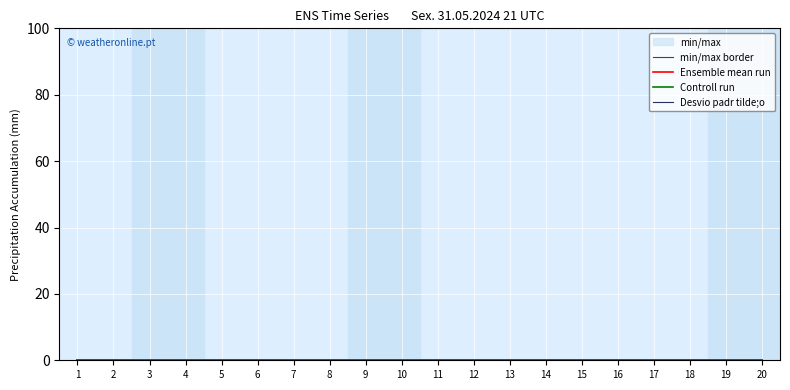

The col_1 series shows 1 at 9. True or false?

False